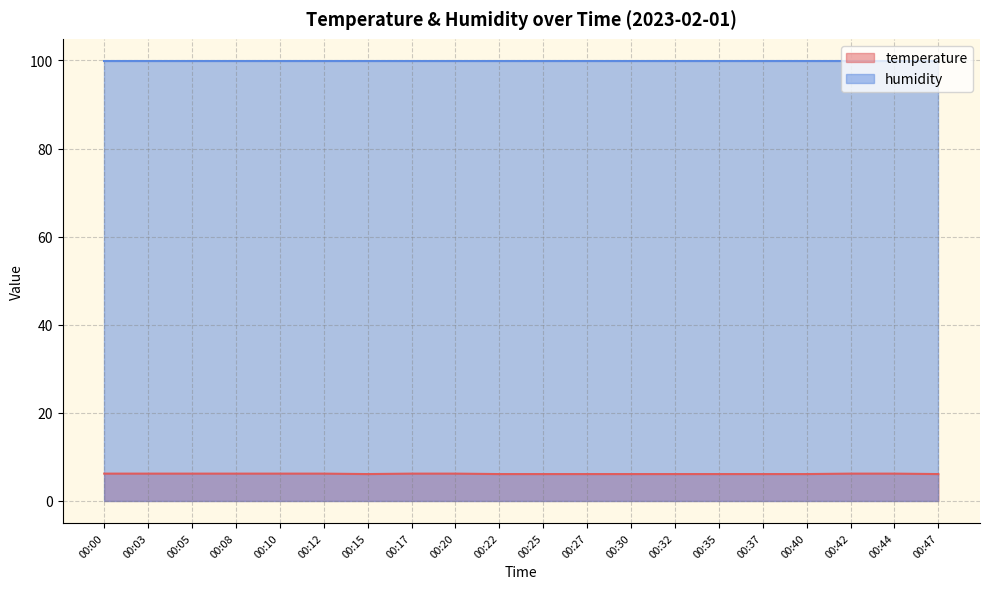

What is the sum of the values at 00:03 and 00:25?

12.3